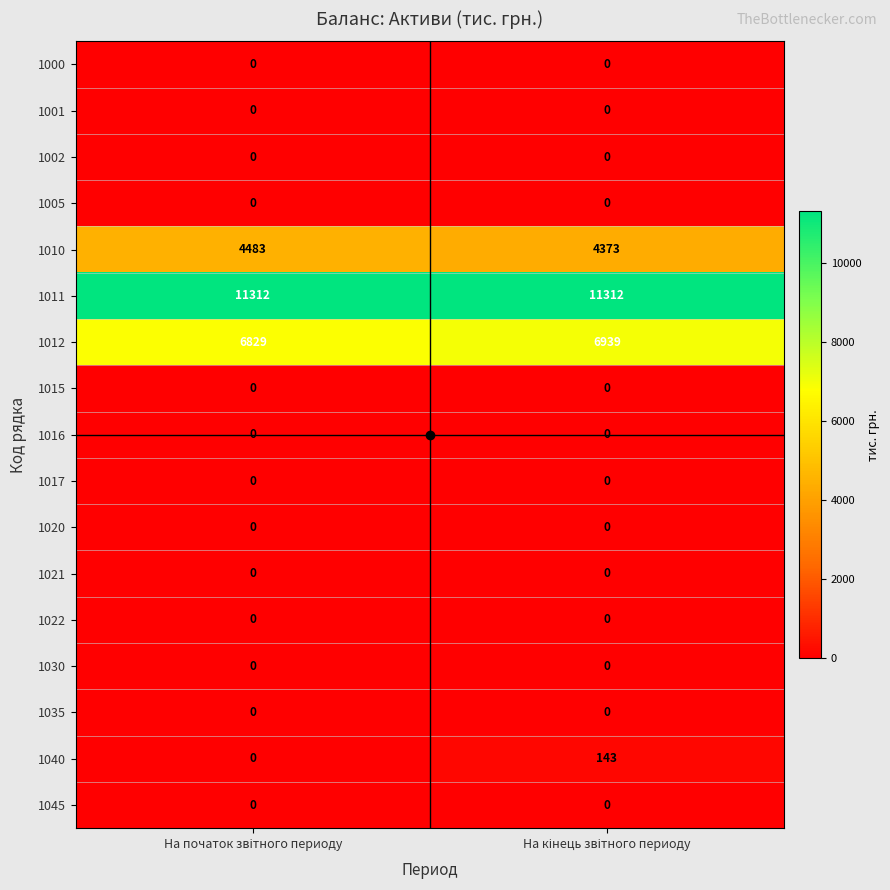

What is the maximum value shown in the chart?

11312